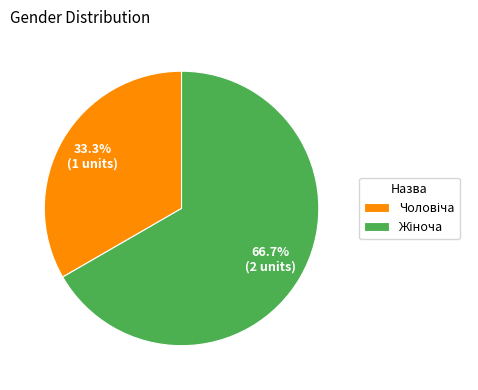

How many slices are in this pie chart?

2